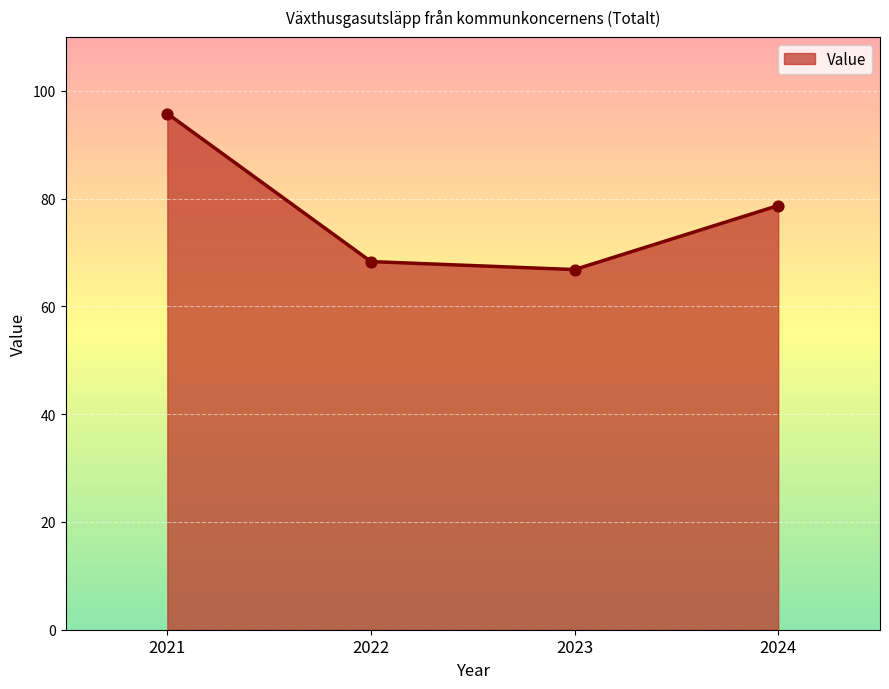

What is the change in value from 2022 to 2023?

-1.5